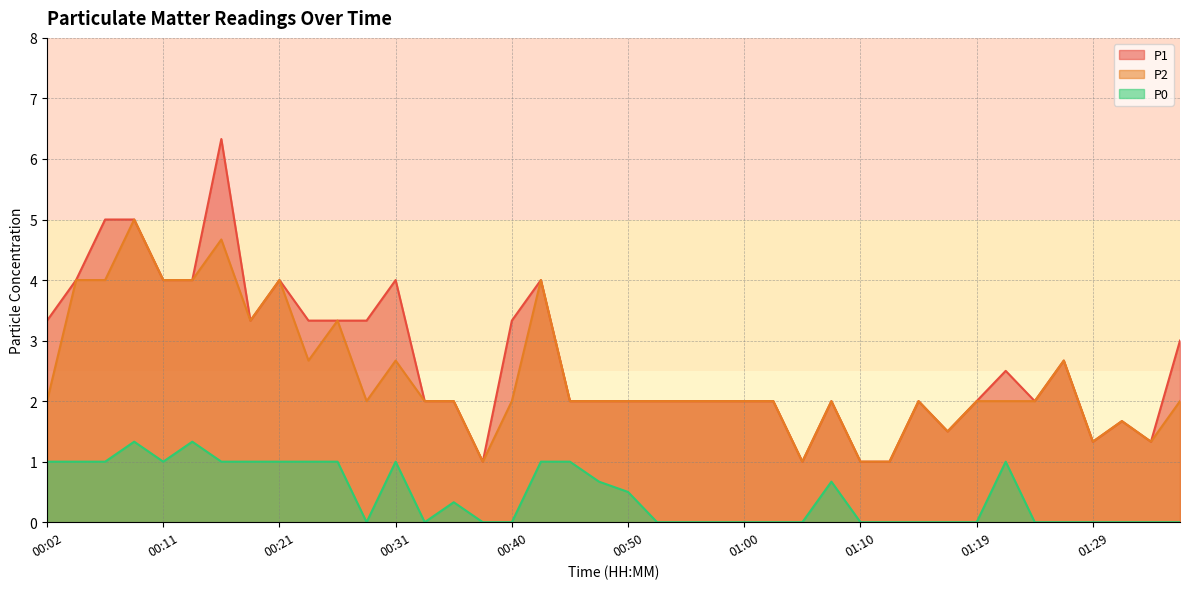

Which series changed the most between 01:05 and 01:24?

P1